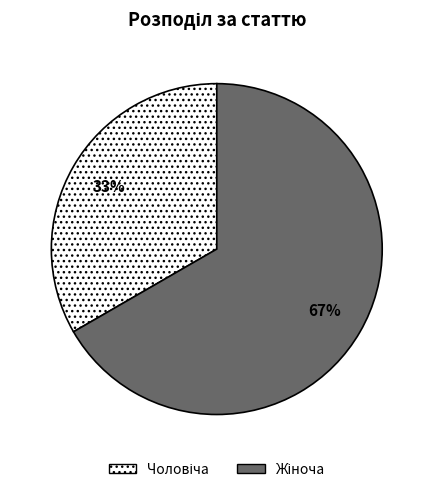

Does any single category account for the majority?

Yes